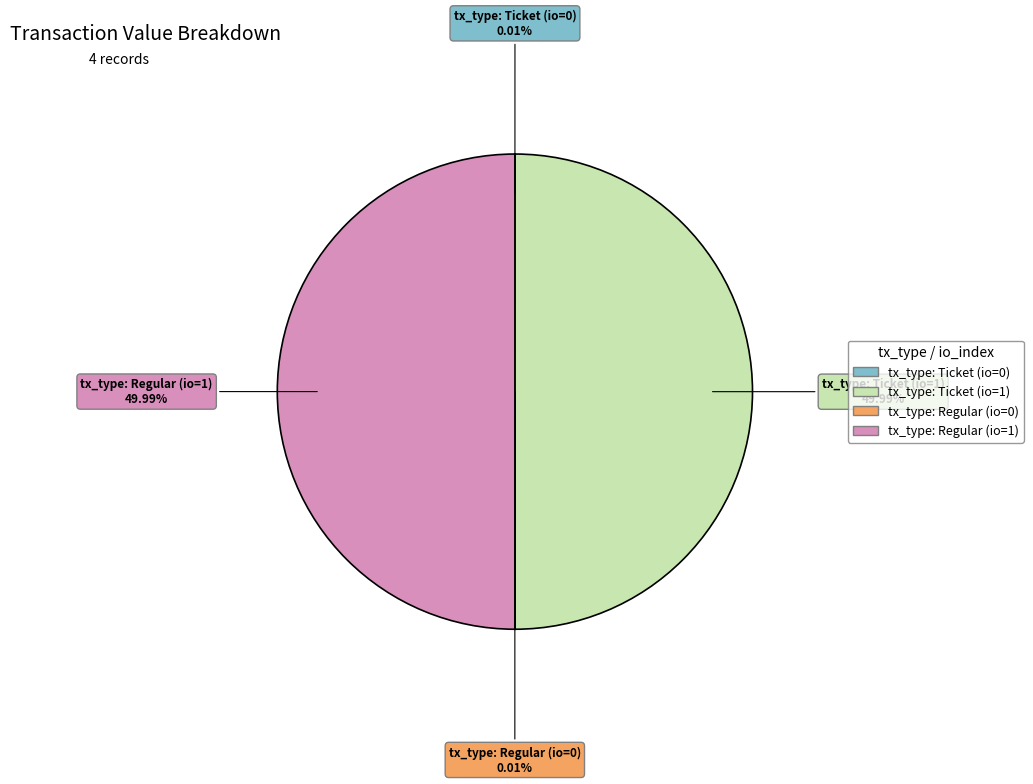

Rank the categories by value from highest to lowest.

tx_type: Ticket (io=1), tx_type: Regular (io=1), tx_type: Ticket (io=0), tx_type: Regular (io=0)